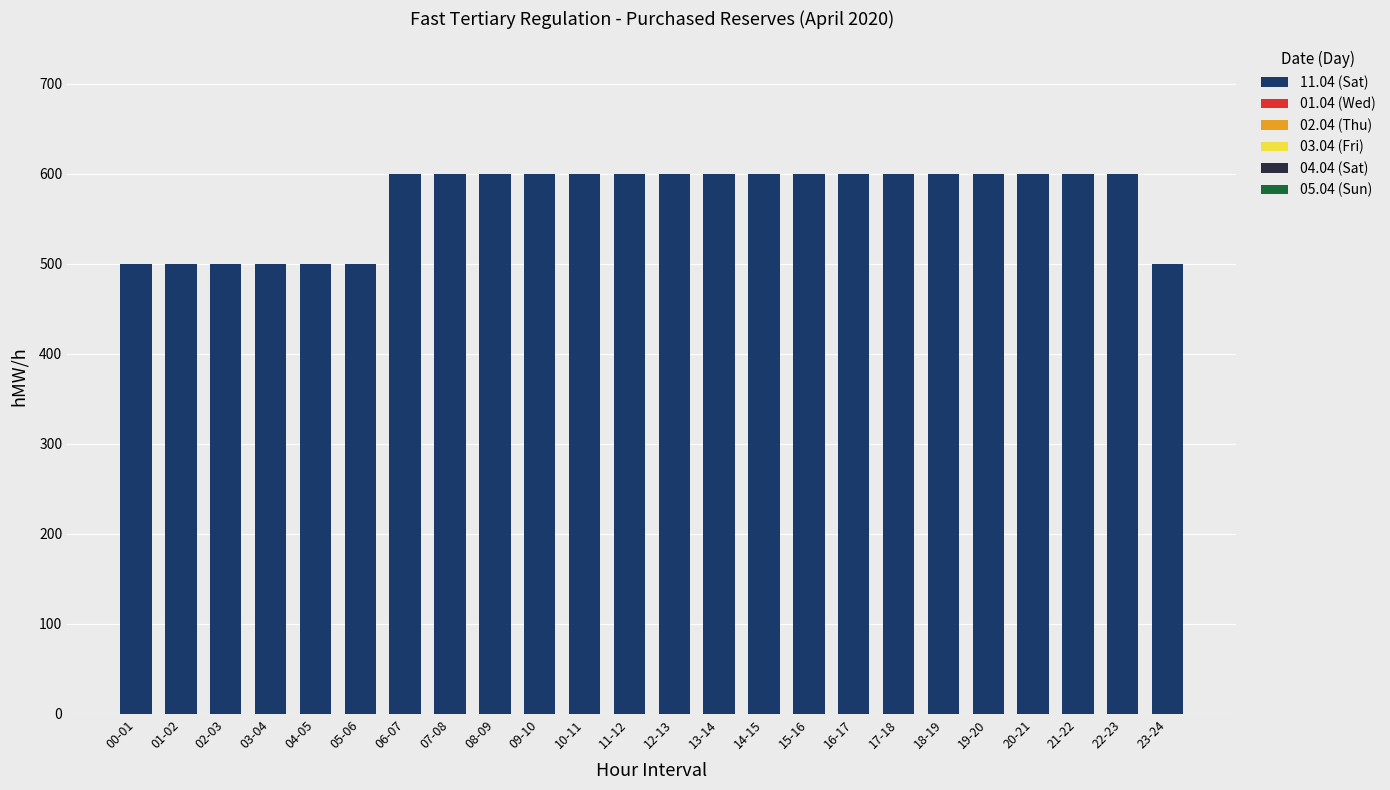

What is the label of the 11th bar from the right?

13-14